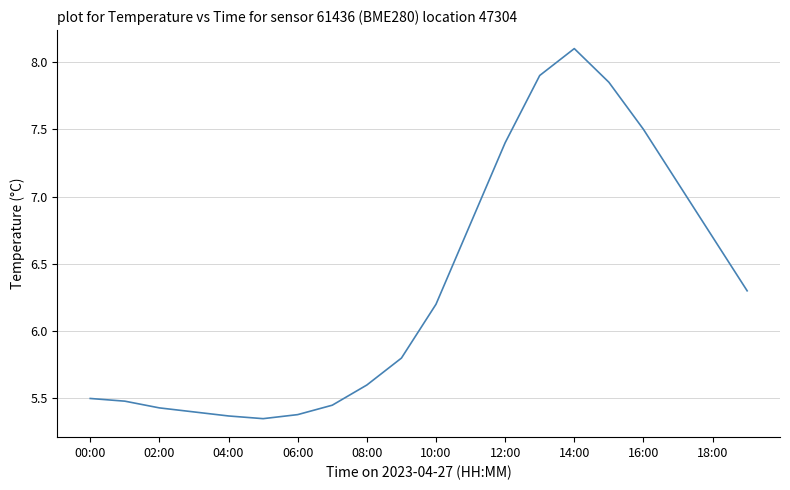

What is the maximum value shown in the chart?

8.1